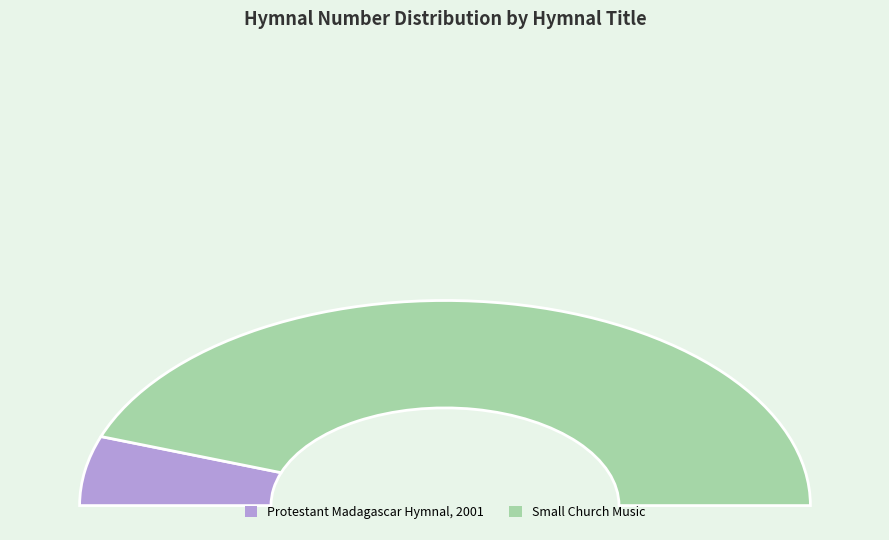

Rank the categories by value from highest to lowest.

Small Church Music, Protestant Madagascar Hymnal, 2001